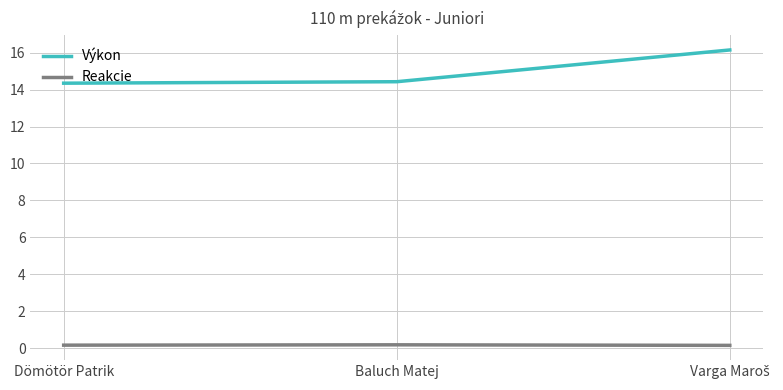

How many distinct data groups are displayed?

2